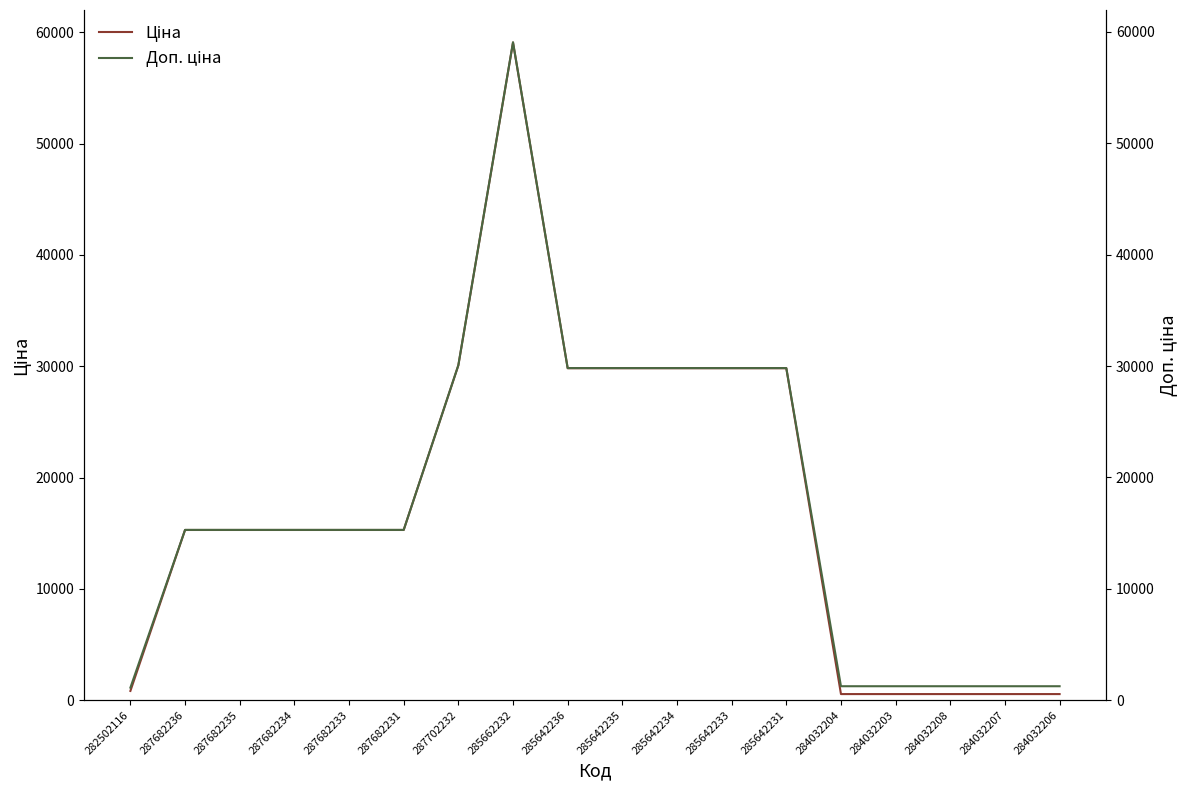

Where does the Доп. ціна series first go above 15288?

287702232